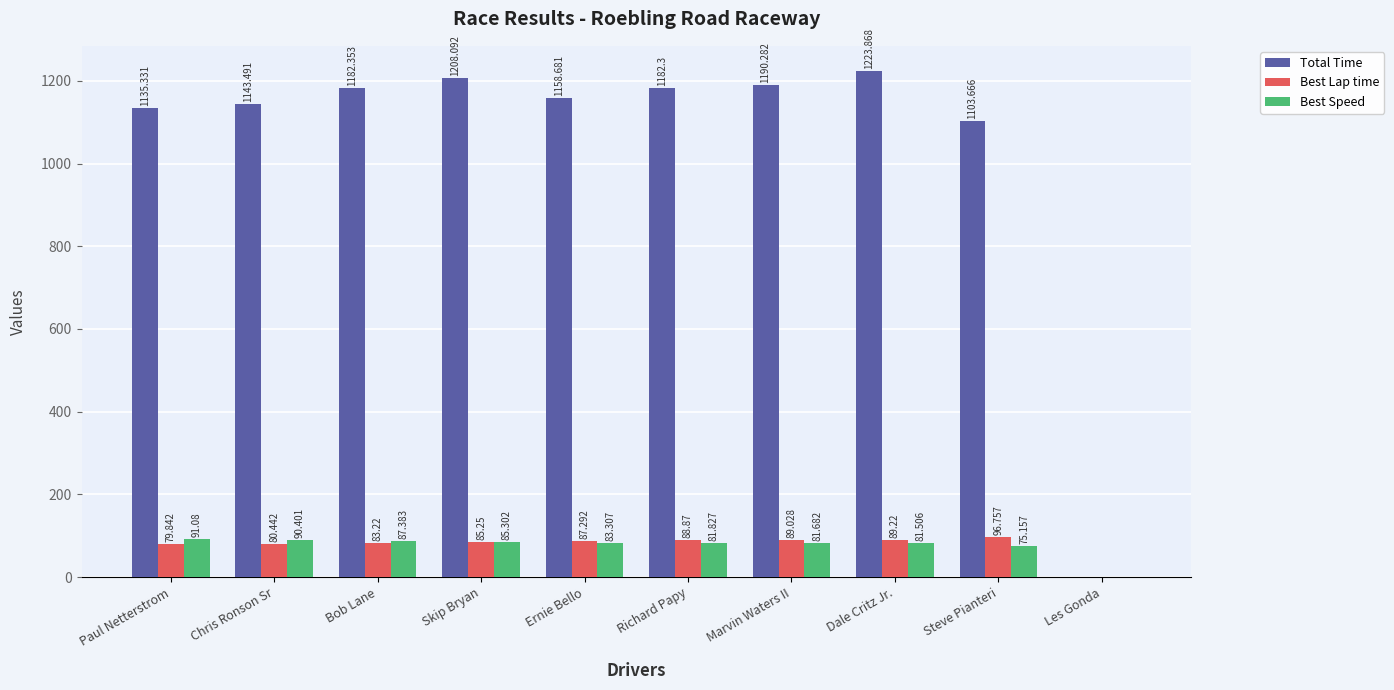

Between Chris Ronson Sr and Ernie Bello, which series saw the biggest shift?

Total Time